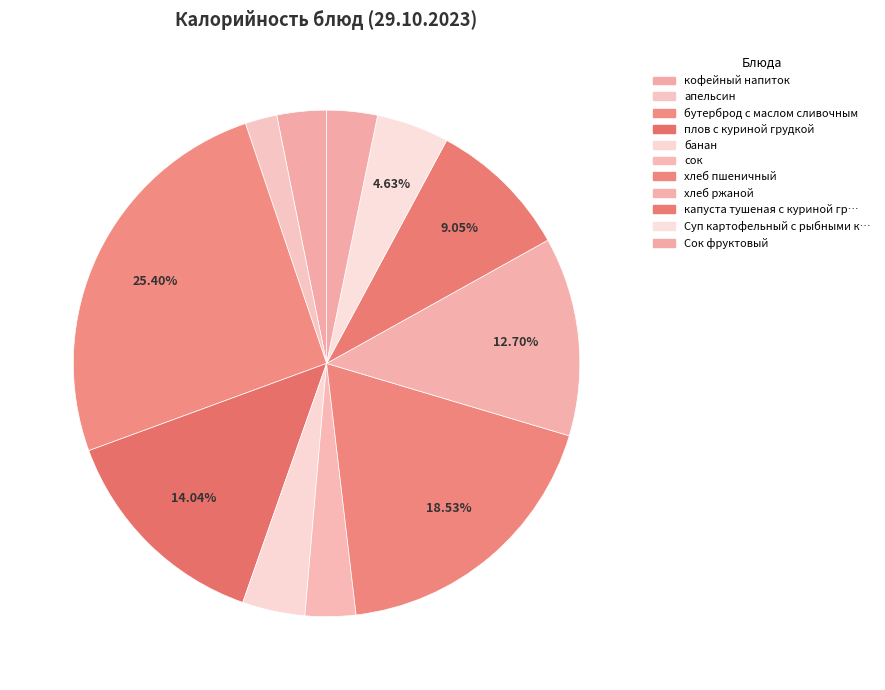

Rank the categories by value from lowest to highest.

апельсин, кофейный напиток, сок, Сок фруктовый, банан, Суп картофельный с рыбными консервами, капуста тушеная с куриной грудкой, хлеб ржаной, плов с куриной грудкой, хлеб пшеничный, бутерброд с маслом сливочным